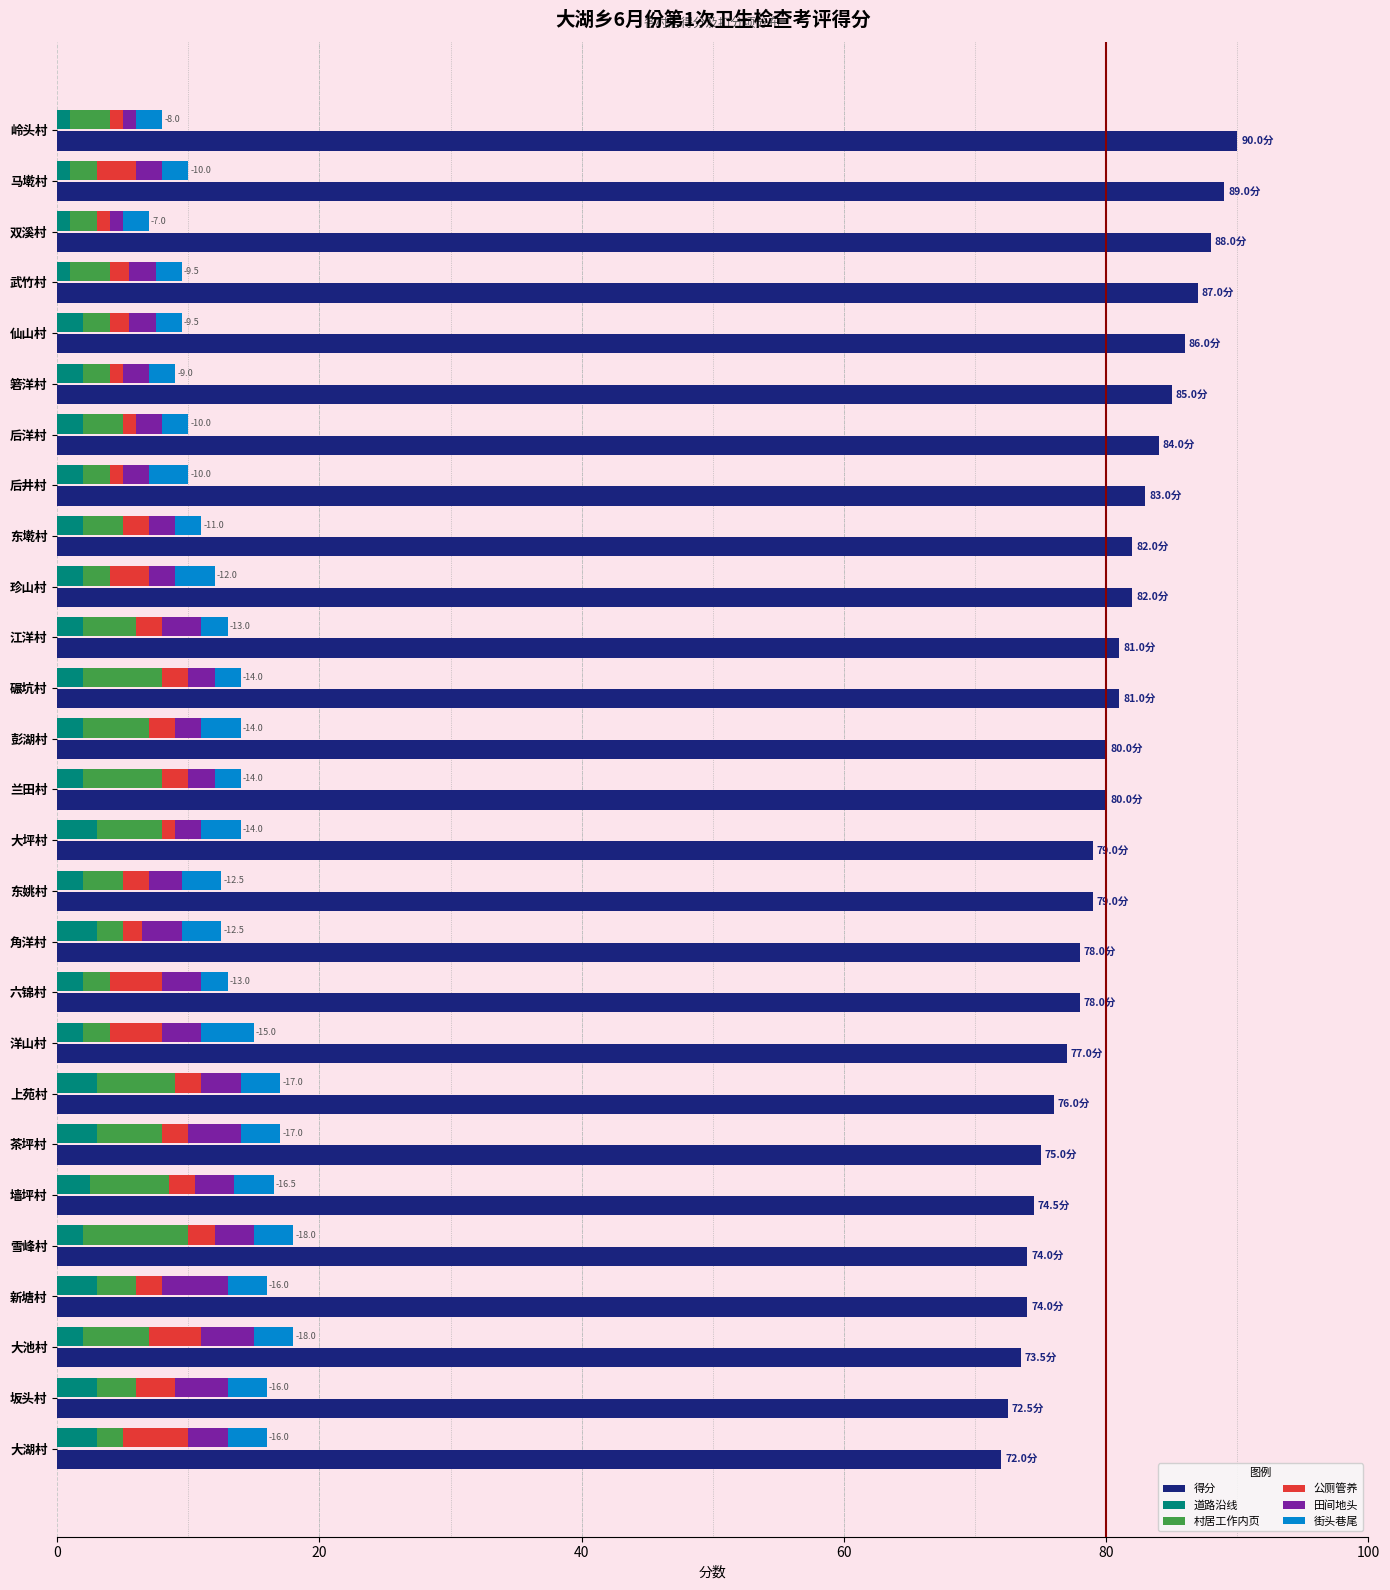

At how many categories does at least one series exceed 24?

27